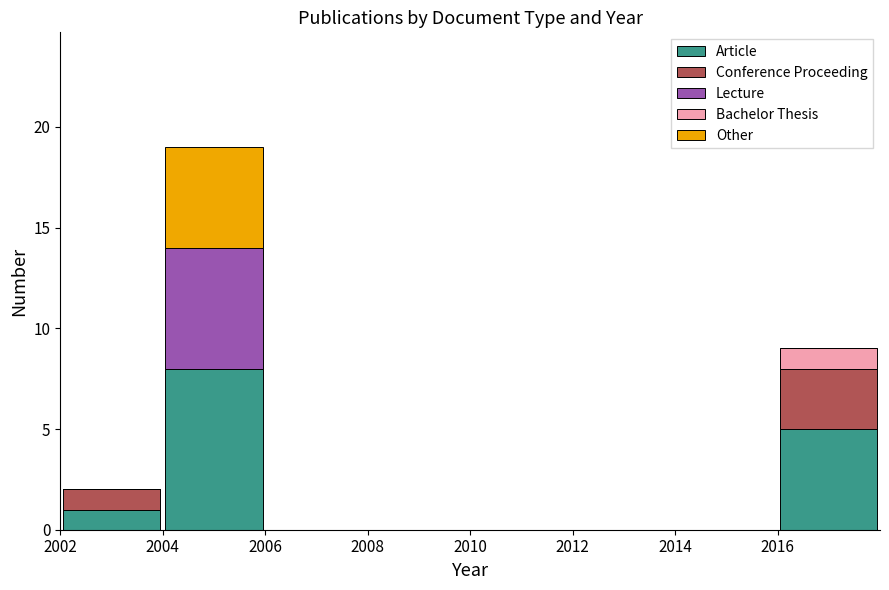

What is the total height of the stacked bar covering 2004 to 2006 on the x-axis? The values are not printed on the chart, so give them approximately, as read against the axis.

19